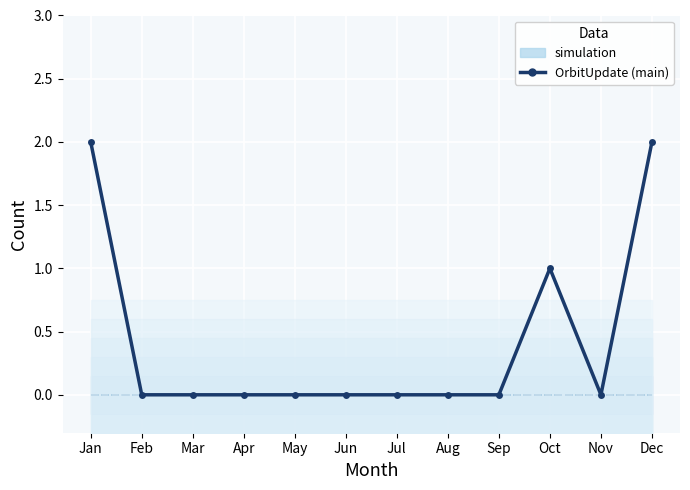

Which label corresponds to the smallest value in the chart?

Feb